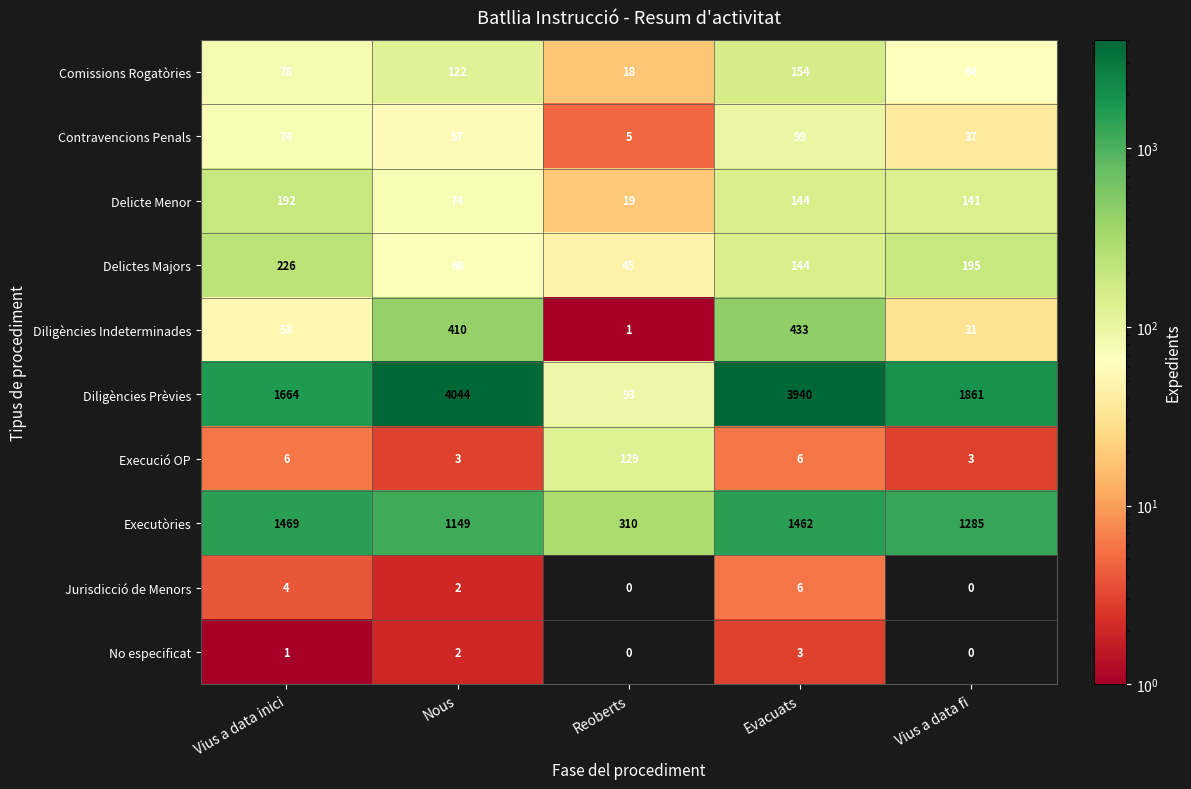

At which category is the sum across all series the highest?

Evacuats